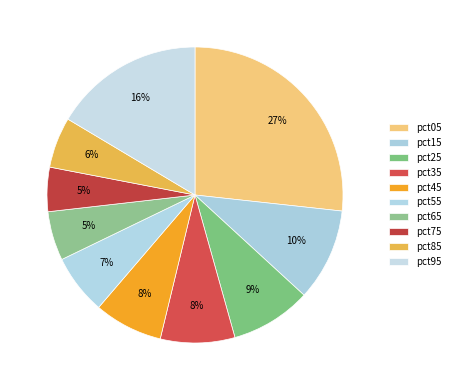

Which category has the smallest portion of the pie?

pct75